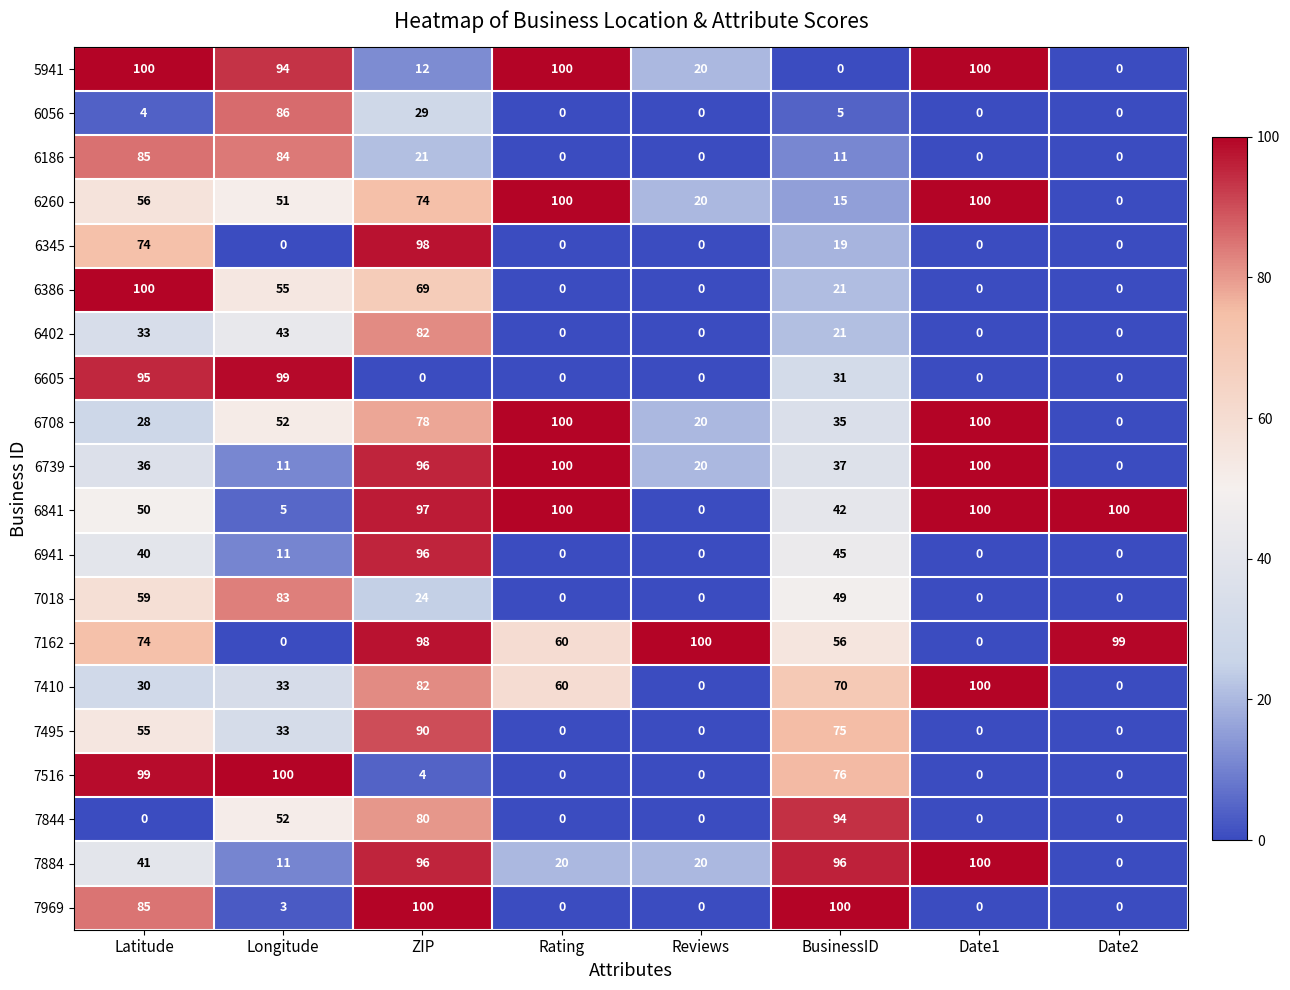

How many data points in 7018 are less than 24?

4